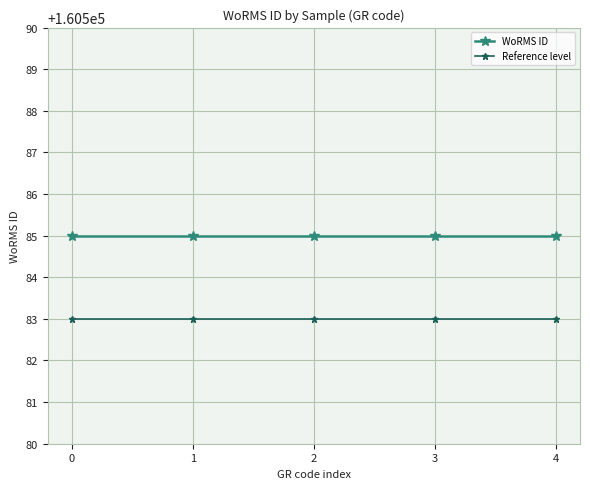

What is the sum of the Reference level values at 4 and 1?

321166